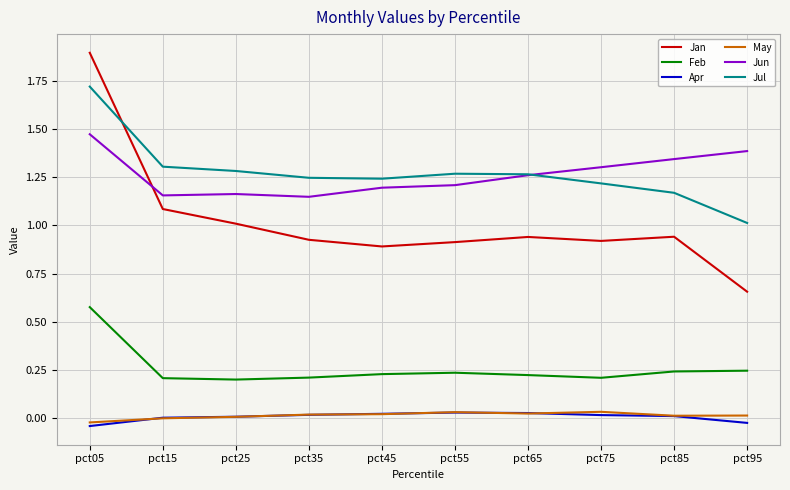

True or false: May has more than 0 points higher than both neighbors.

True